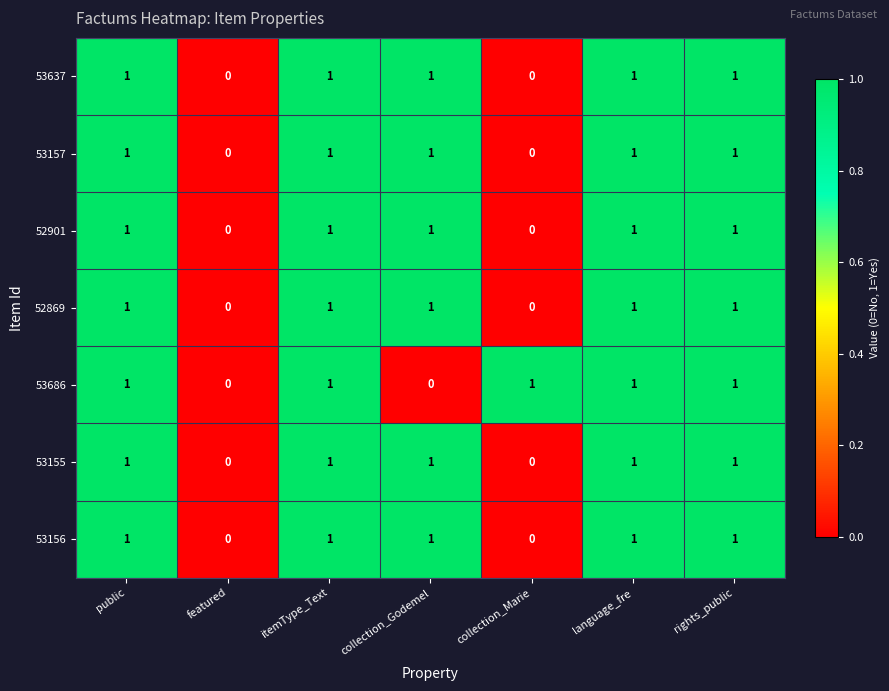

Is the value of 53637 at collection_Marie greater than the value of 53686 at public?

No